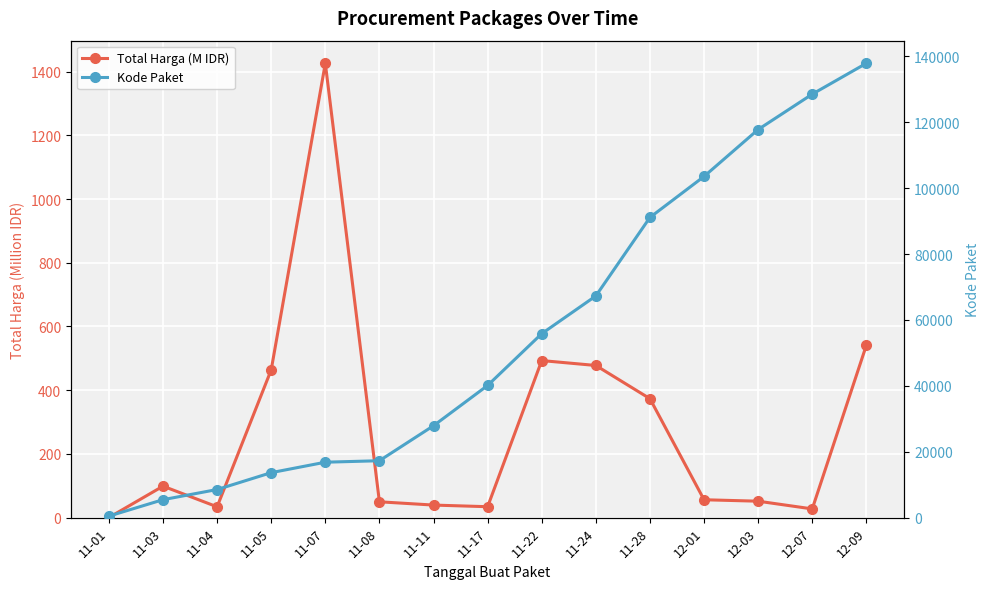

What is the label of the 14th point from the left?

12-07